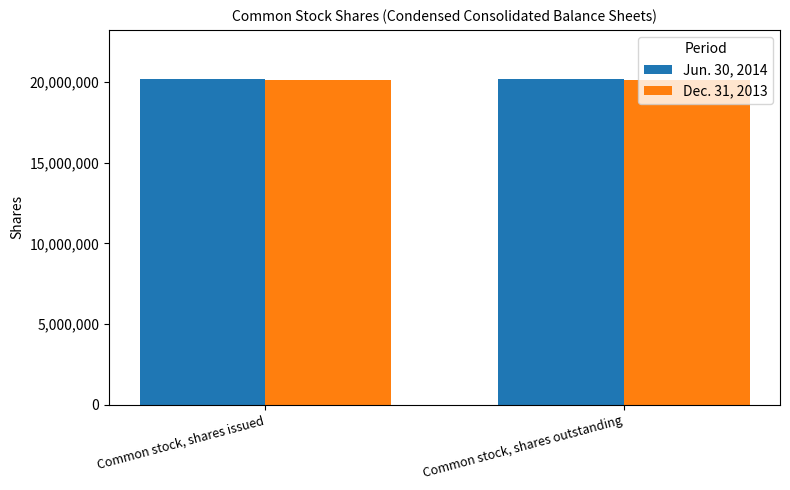

What is the label of the 2nd bar from the right?

Common stock, shares issued